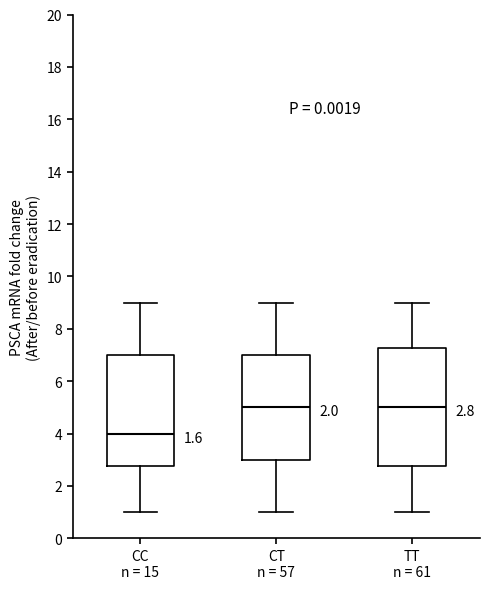

Which box is the tallest, from its lower edge to its upper edge?

TT n = 61